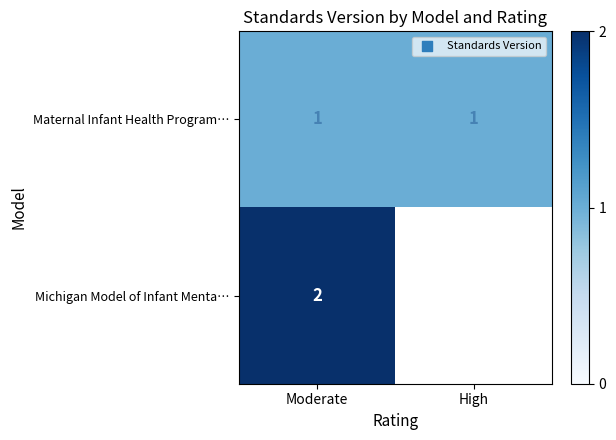

Is it true that Maternal Infant Health Program… equals 0.4 at High?

False